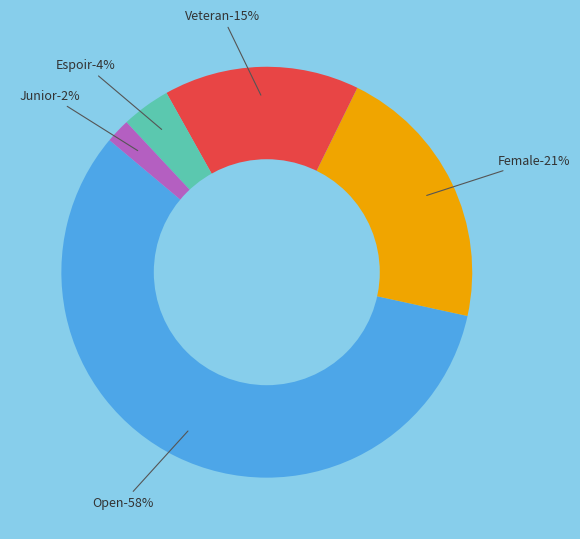

What is the largest slice in the pie chart?

Open